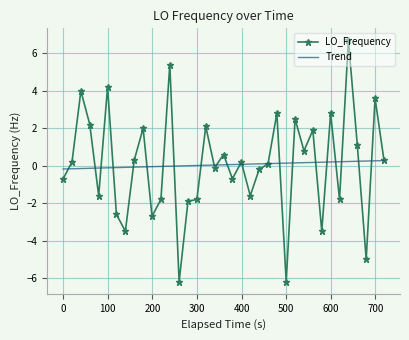

Rank the series by their maximum value, from lowest to highest.

Trend, LO_Frequency